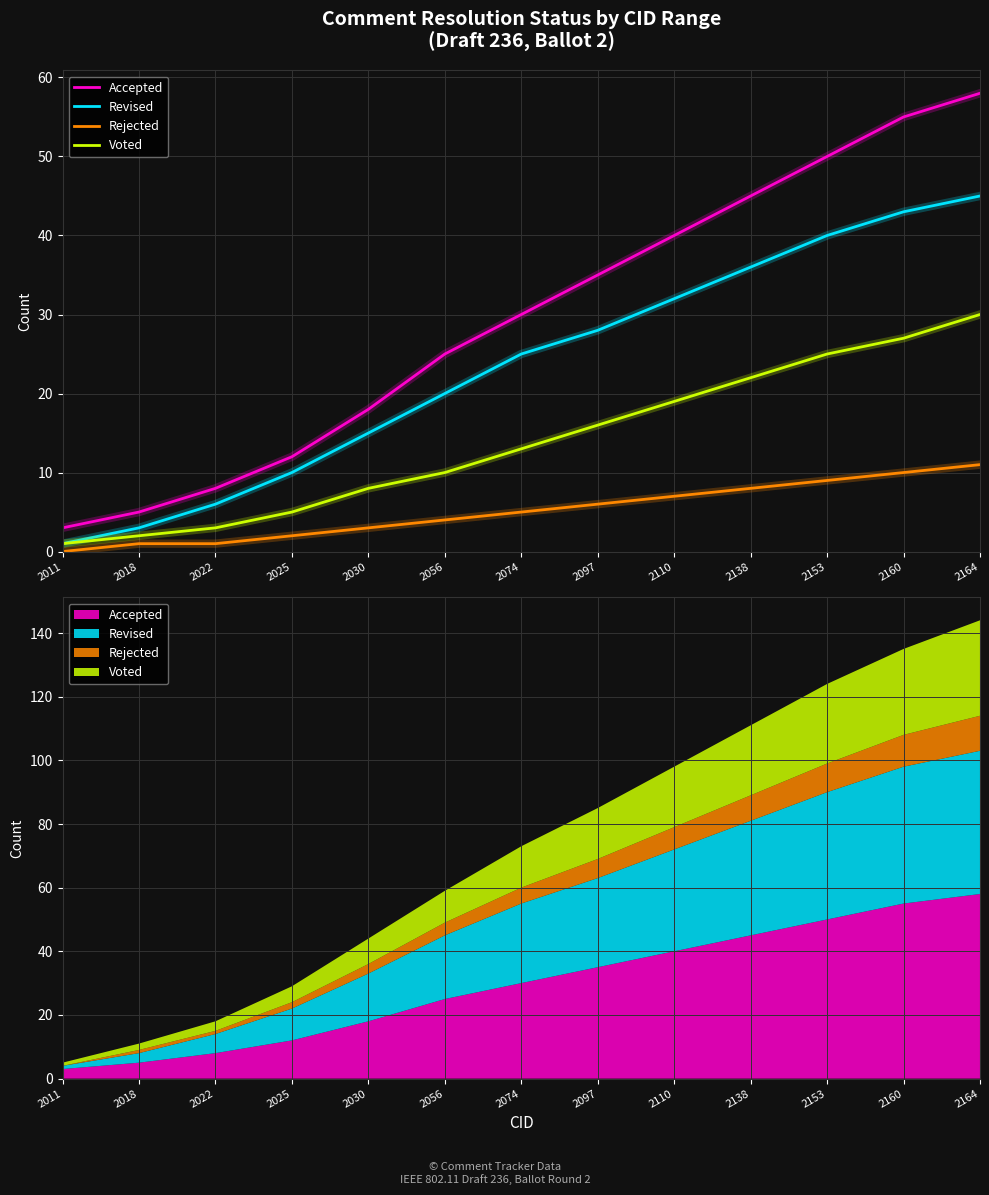

True or false: Revised has more than 1 points higher than both neighbors.

False